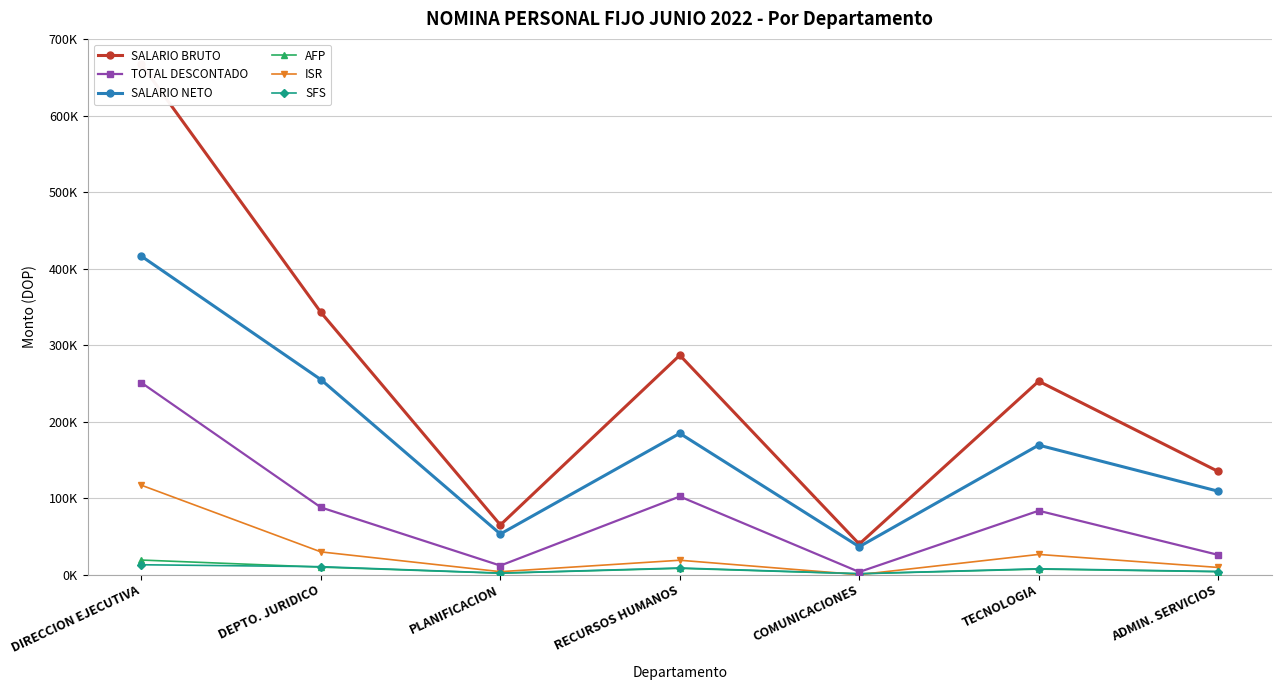

At which category is the sum across all series the highest?

DIRECCION EJECUTIVA